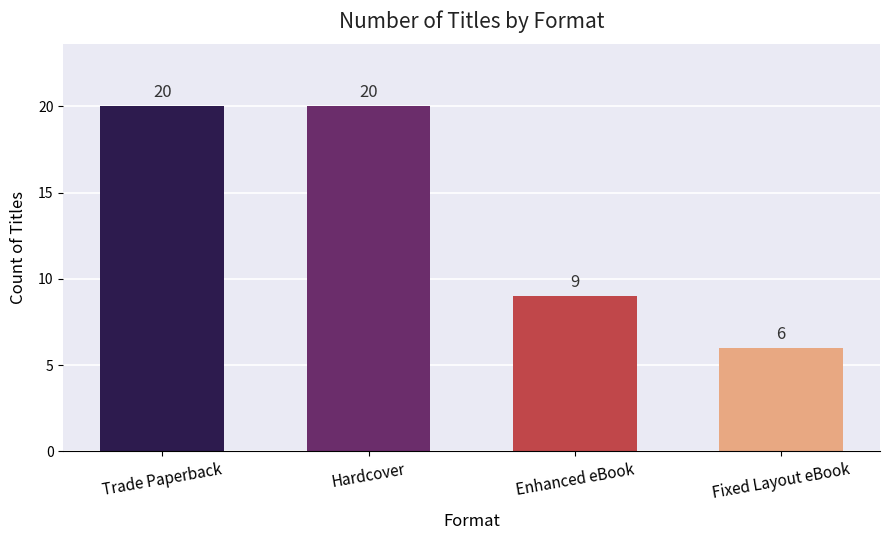

At which label is the value closest to 13?

Enhanced eBook